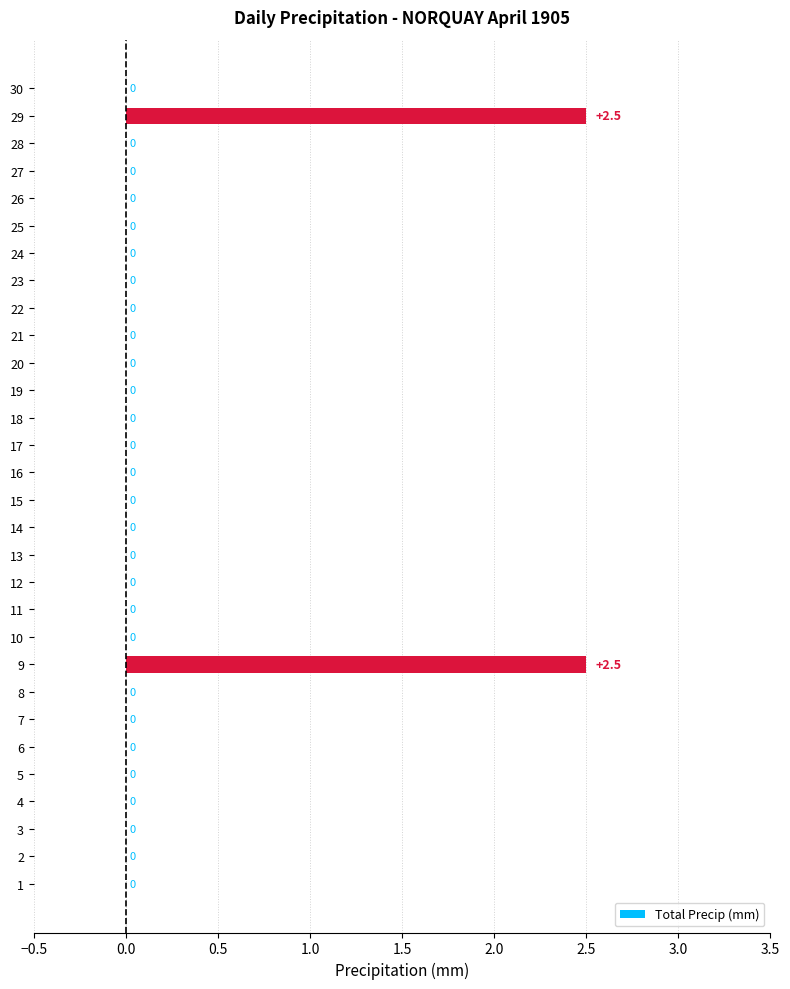

Reading top to bottom, list all the values displayed in this chart.

30=0.0	29=2.5	28=0.0	27=0.0	26=0.0	25=0.0	24=0.0	23=0.0	22=0.0	21=0.0	20=0.0	19=0.0	18=0.0	17=0.0	16=0.0	15=0.0	14=0.0	13=0.0	12=0.0	11=0.0	10=0.0	9=2.5	8=0.0	7=0.0	6=0.0	5=0.0	4=0.0	3=0.0	2=0.0	1=0.0